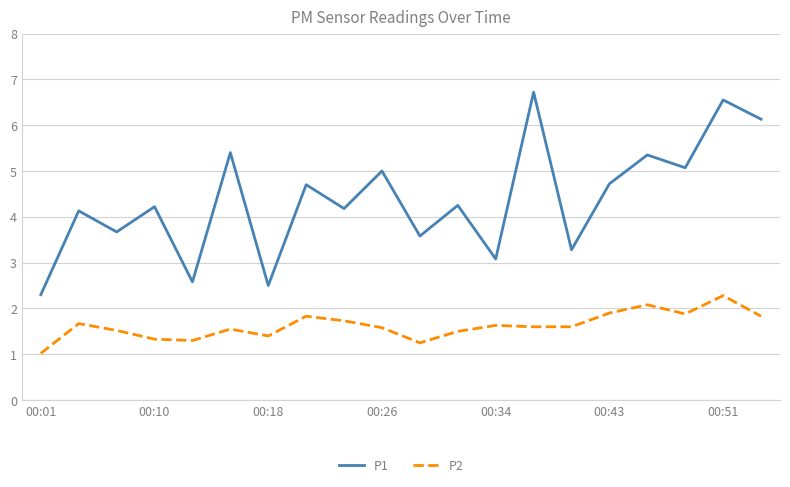

Which series has the largest total across all categories?

P1